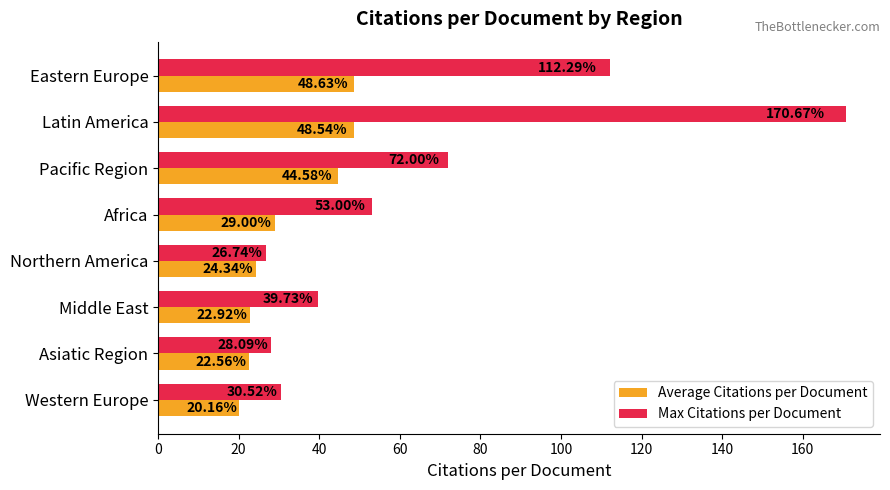

At which category is the sum across all series the highest?

Latin America